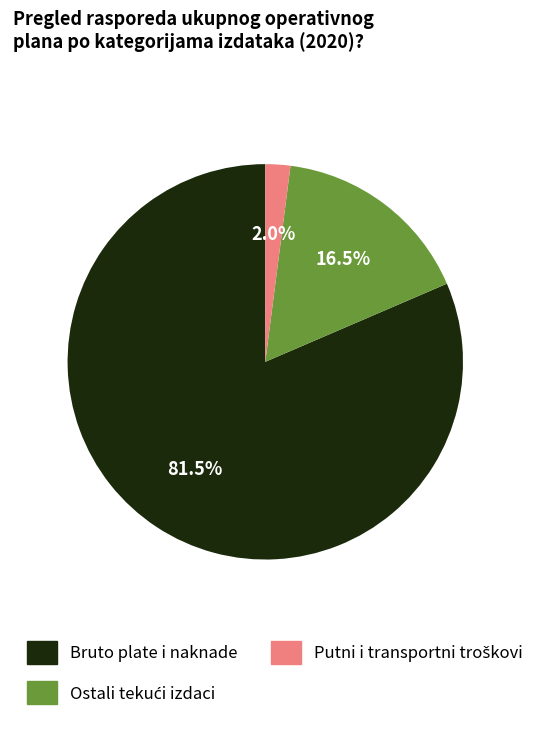

Is there any slice that represents more than half of the pie?

Yes